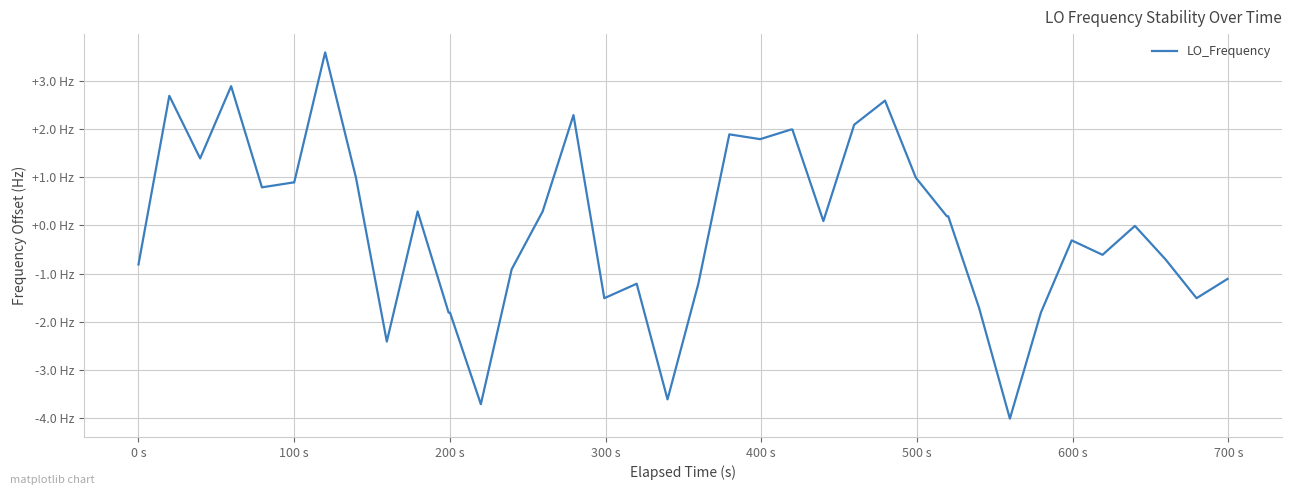

Is this an area chart (filled region under the line)?

No